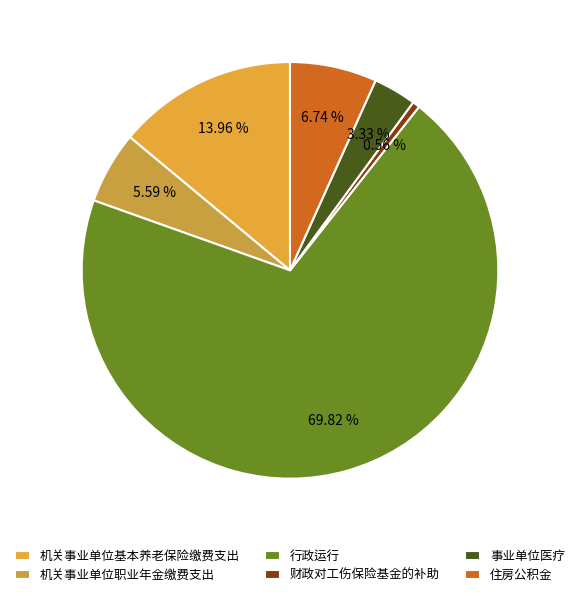

What is the ratio of the value at 机关事业单位基本养老保险缴费支出 to the value at 行政运行?

0.2